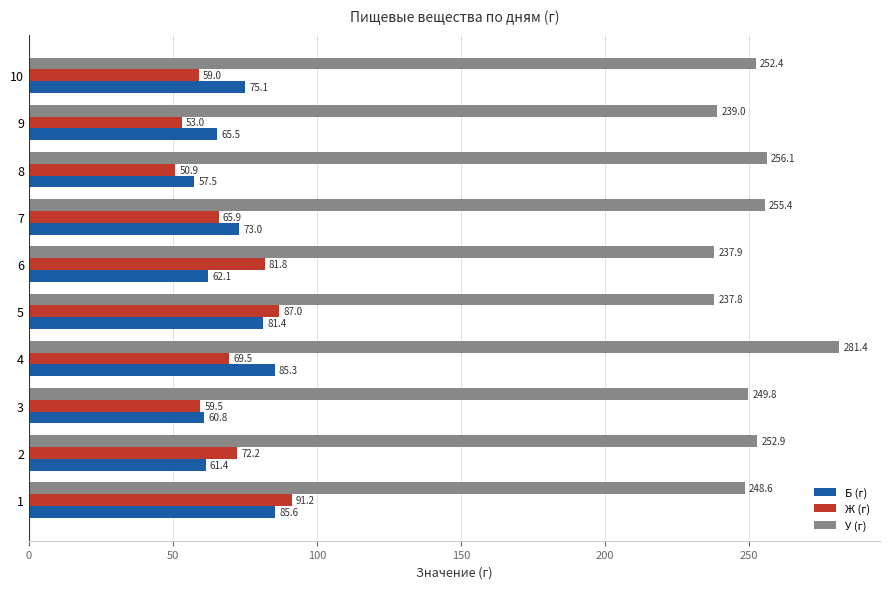

The value of У (г) at 10 is 252.4. True or false?

True